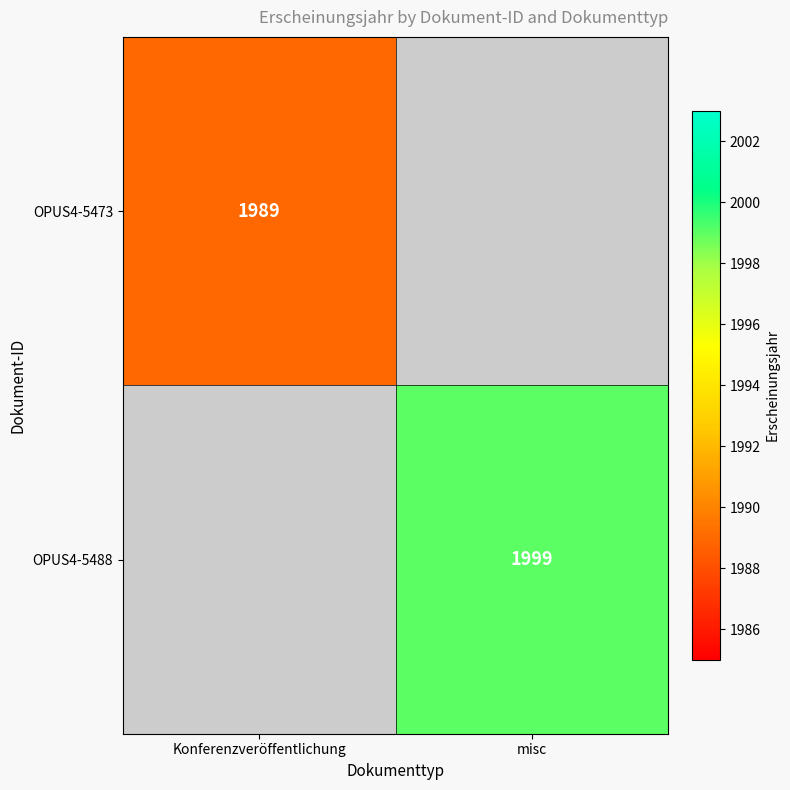

True or false: OPUS4-5473 has a value of 3385 at Konferenzveröffentlichung.

False